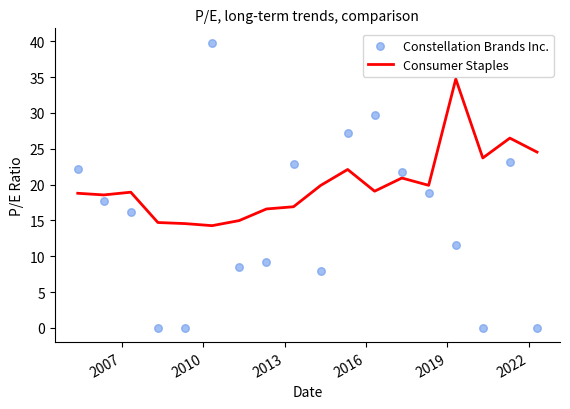

Which series has the largest total across all categories?

Consumer Staples